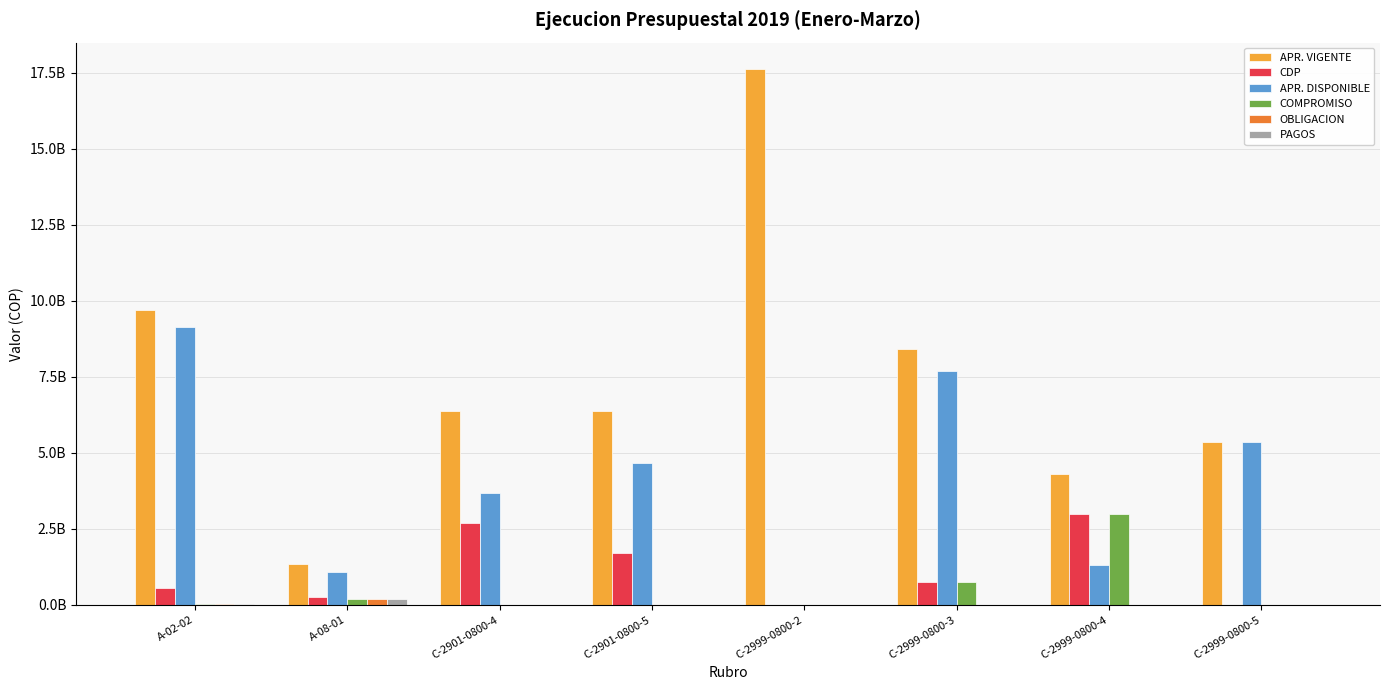

What are all the series names shown in the legend?

APR. VIGENTE, CDP, APR. DISPONIBLE, COMPROMISO, OBLIGACION, PAGOS